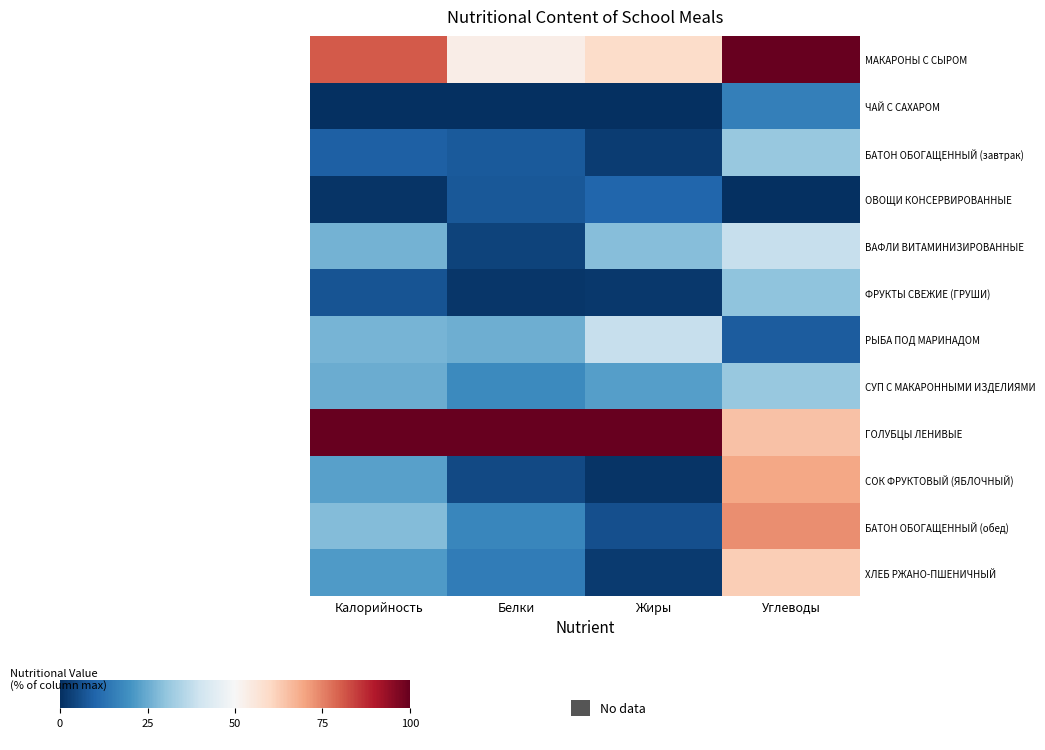

Which series changed the most between Калорийность and Белки?

МАКАРОНЫ С СЫРОМ